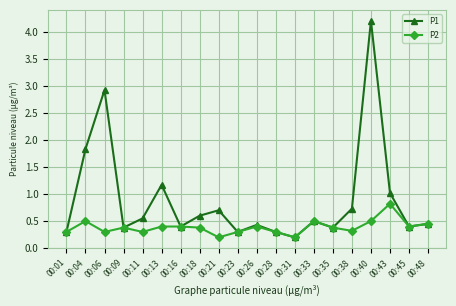

How many series are shown in this chart?

2